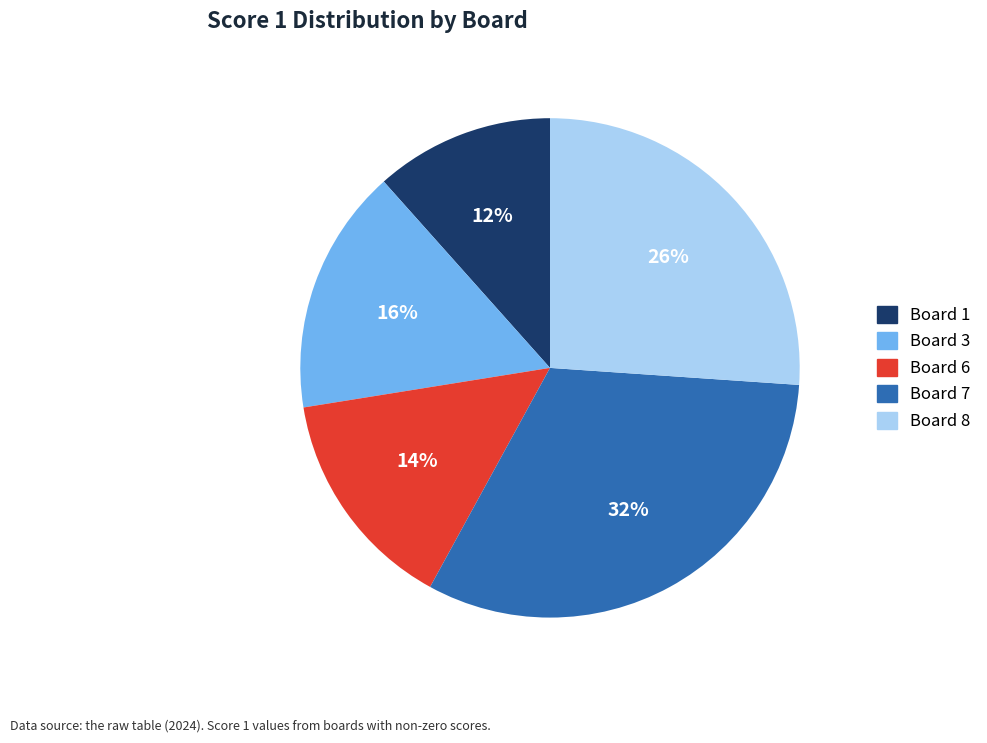

To the nearest percent, what percentage of the pie is Board 7?

32%